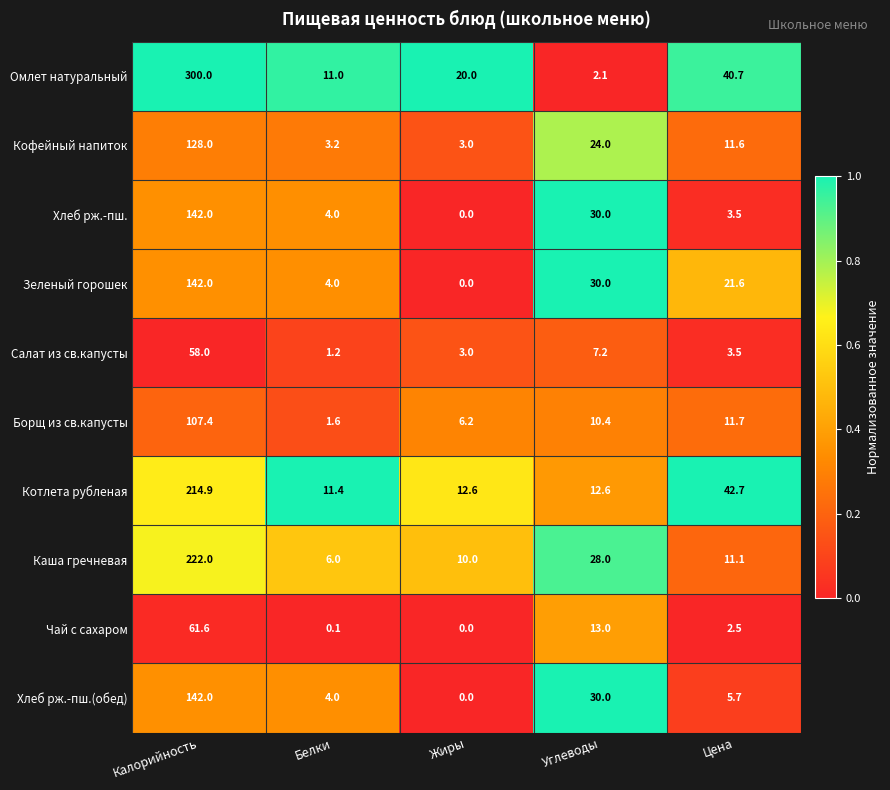

Is it true that Чай с сахаром equals 3.7 at Цена?

False